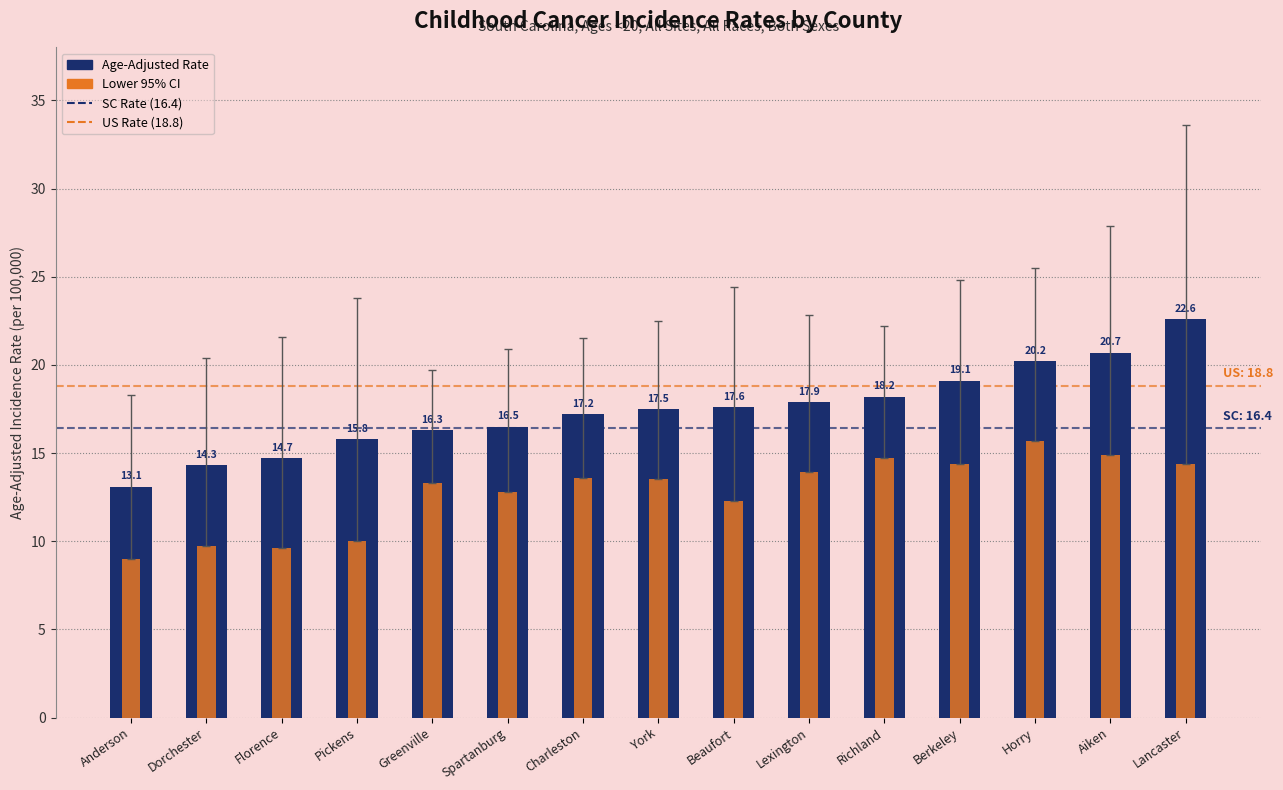

What is the label of the 13th bar from the left?

Horry